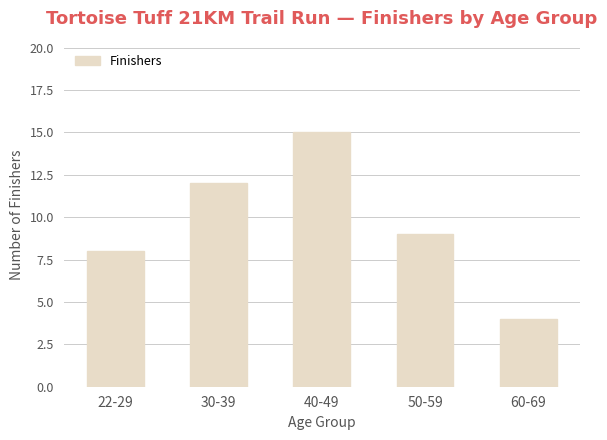

True or false: the data shows 12 at 30-39.

True